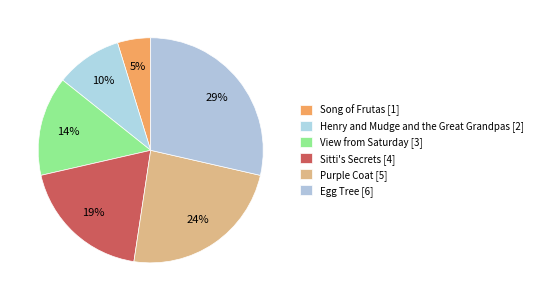

Which has a higher value, View from Saturday or Egg Tree?

Egg Tree